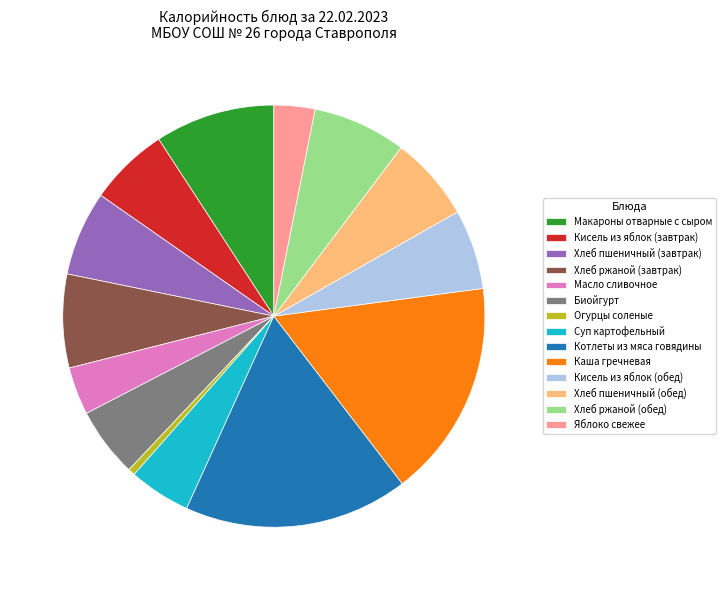

What percentage is the Хлеб ржаной (завтрак) slice, to the nearest percent?

7%